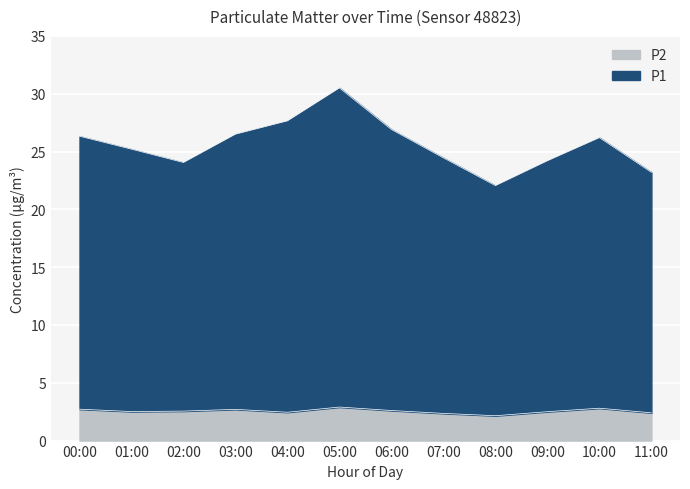

Is the value of P1 at 07:00 greater than the value of P2 at 02:00?

Yes